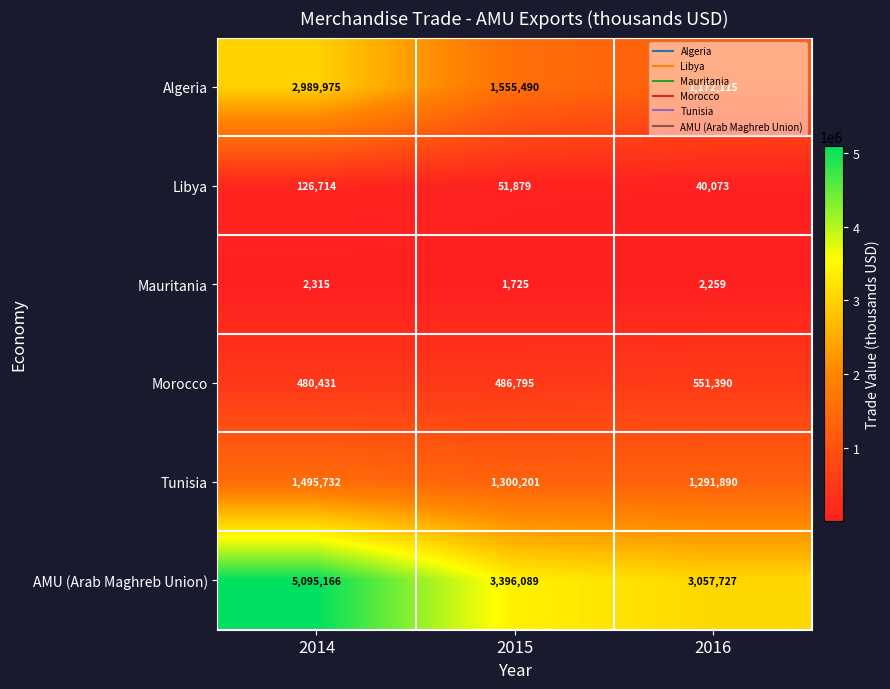

At which label is Algeria closest to 2081045?

2015